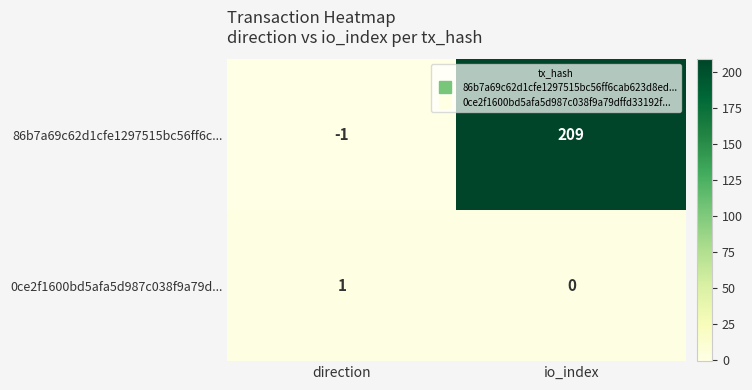

Which series has the largest total across all categories?

86b7a69c62d1cfe1297515bc56ff6c...